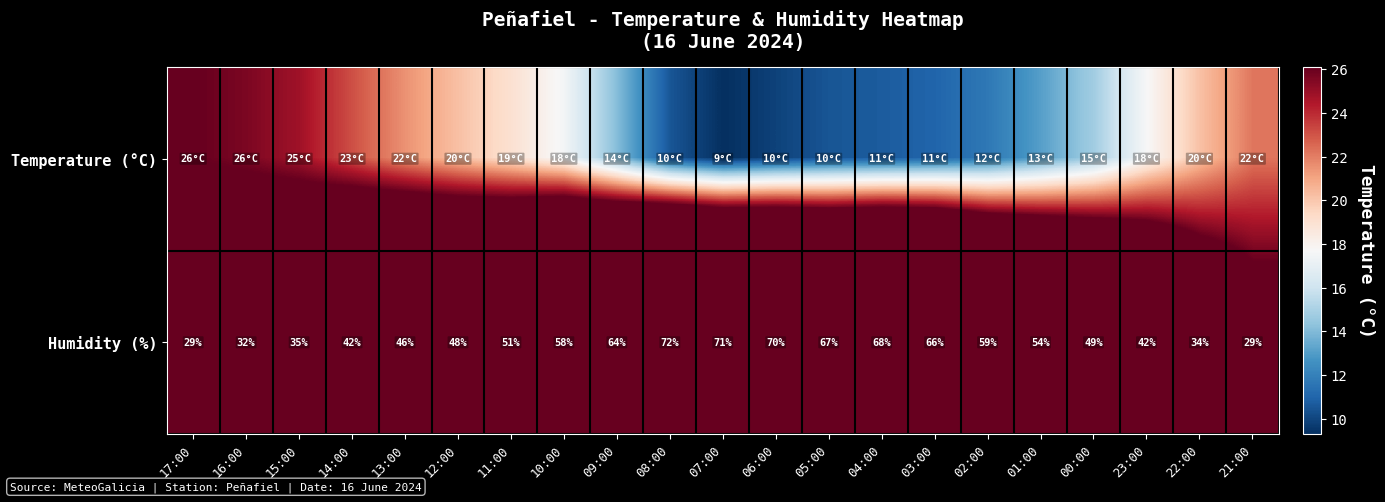

Read the Humidity (%) value at 14:00.

42.0